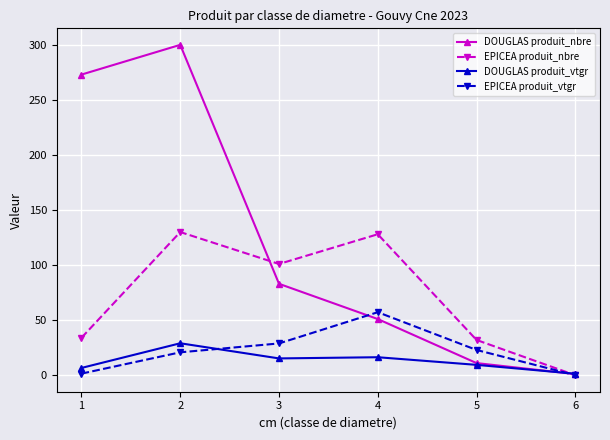

What is the difference between the DOUGLAS produit_nbre values at 5 and 4?

40.0